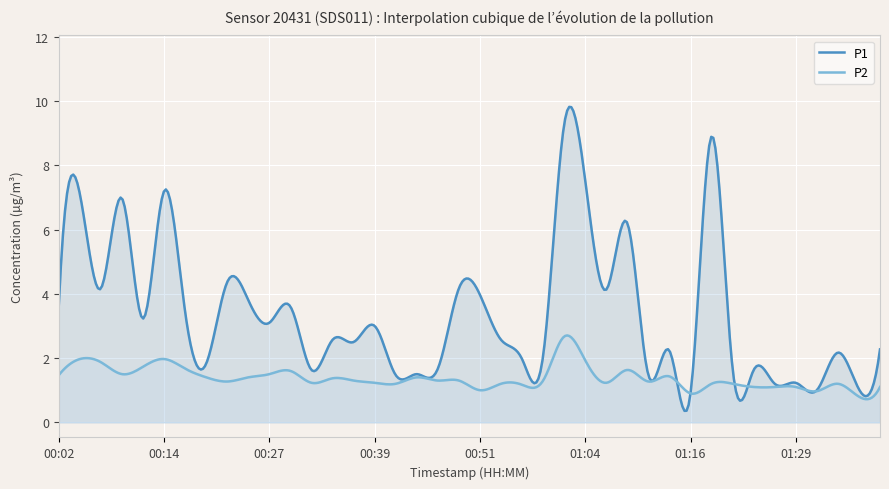

Where is P2 nearest to the value 1?

00:51